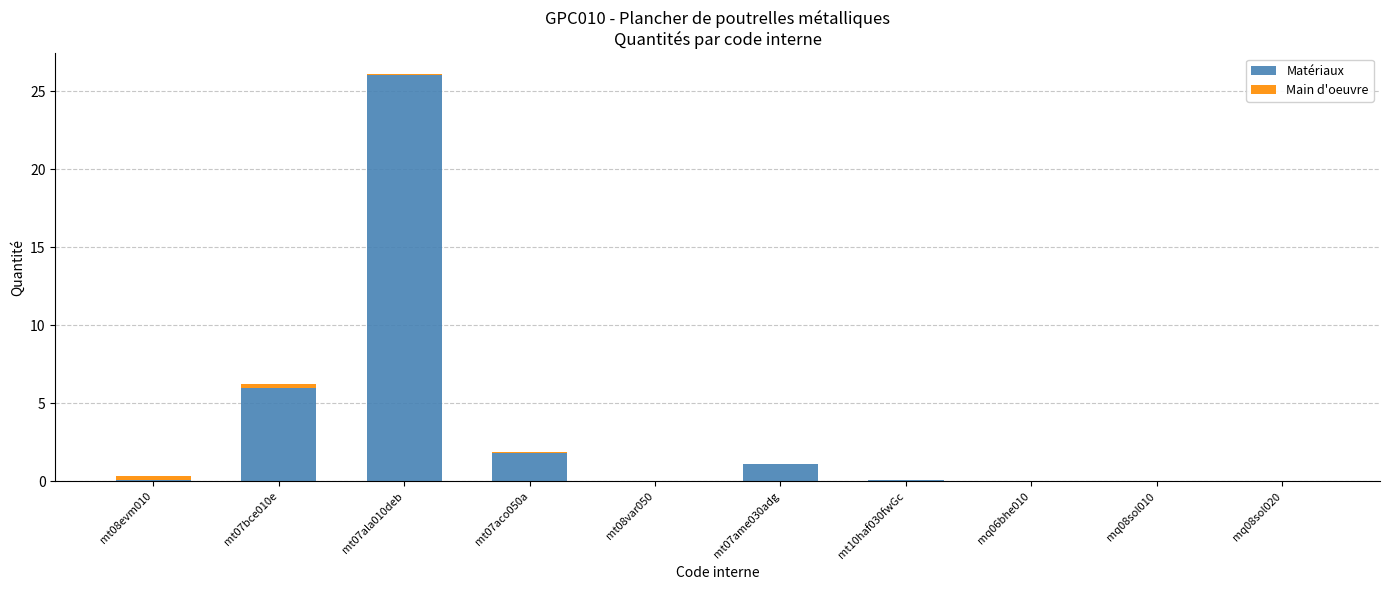

Which category has the highest value in the Matériaux series?

mt07ala010deb